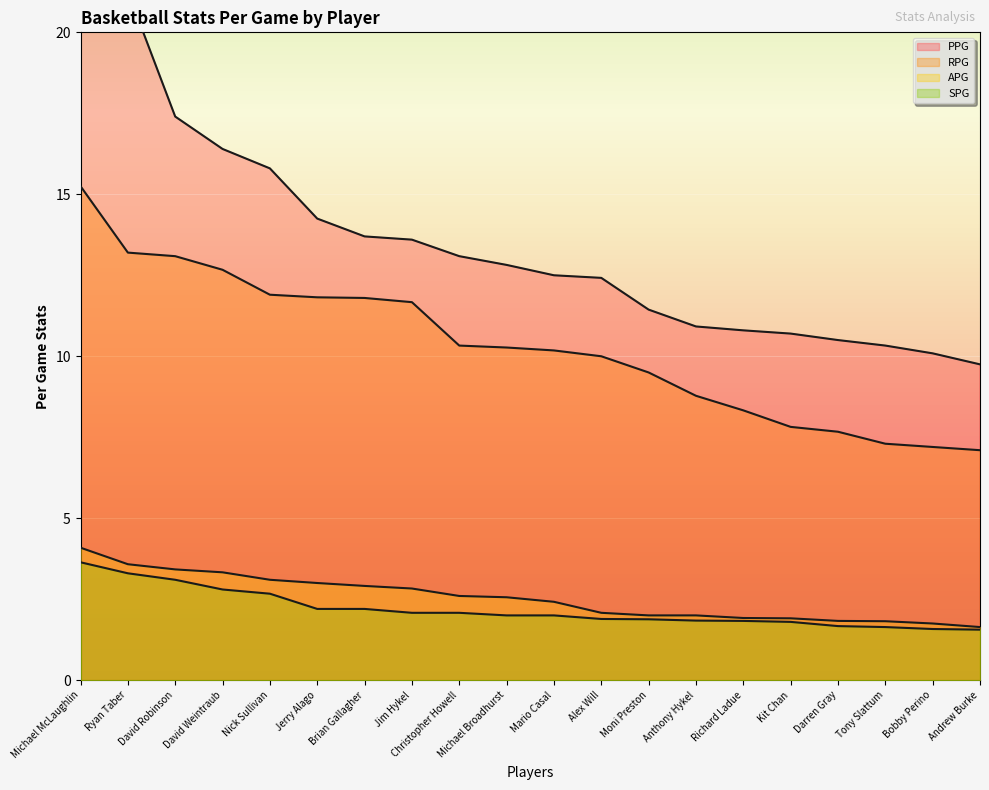

How many lines are shown in the chart?

4